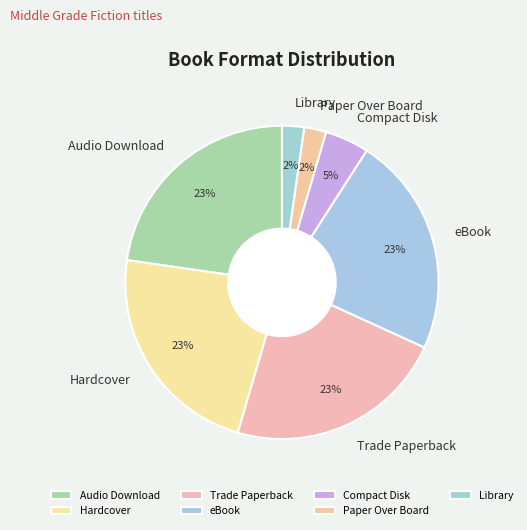

To the nearest percent, what percentage of the pie is Audio Download?

23%